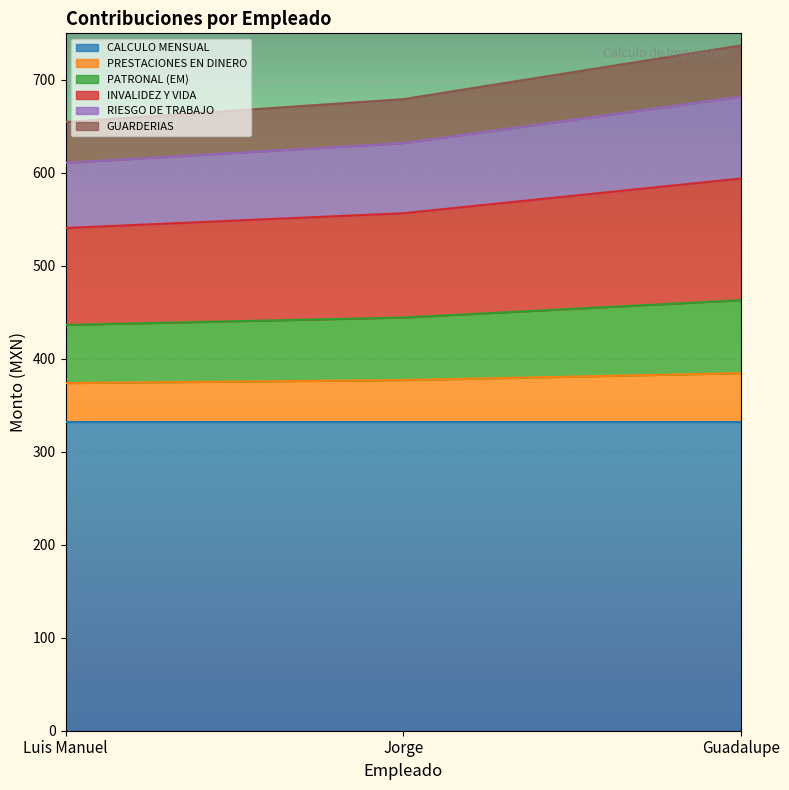

What is the value of the GUARDERIAS point at the 1st from the left?

654.7